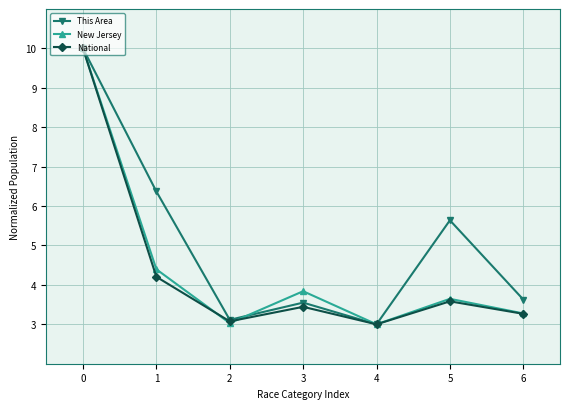

What is the difference between the maximum and minimum values in the This Area series?

7.0